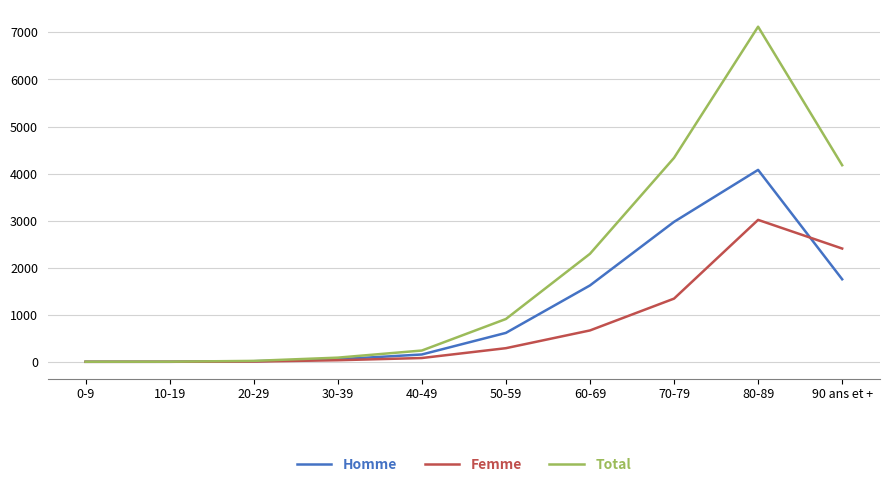

Rank the series by their average value, from lowest to highest.

Femme, Homme, Total